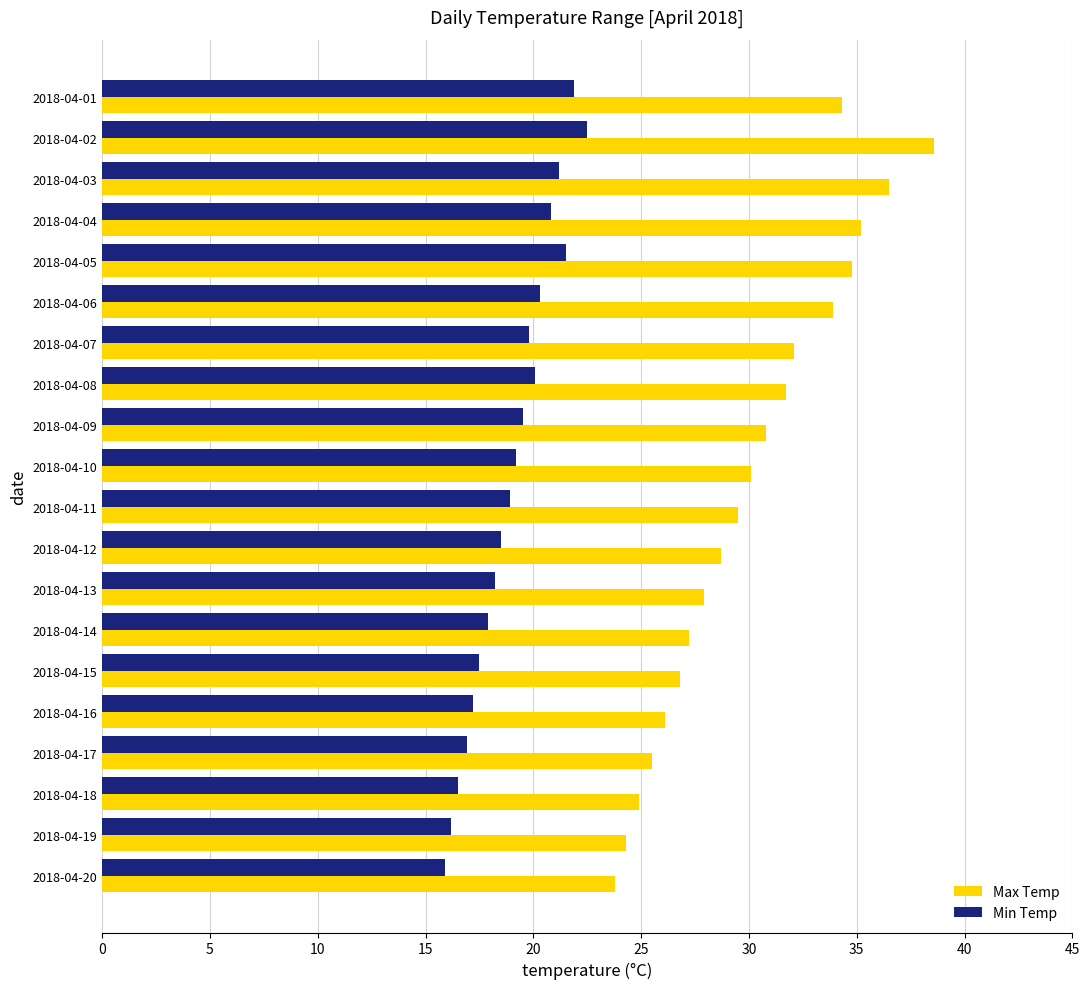

Which series has the largest total across all categories?

Max Temp